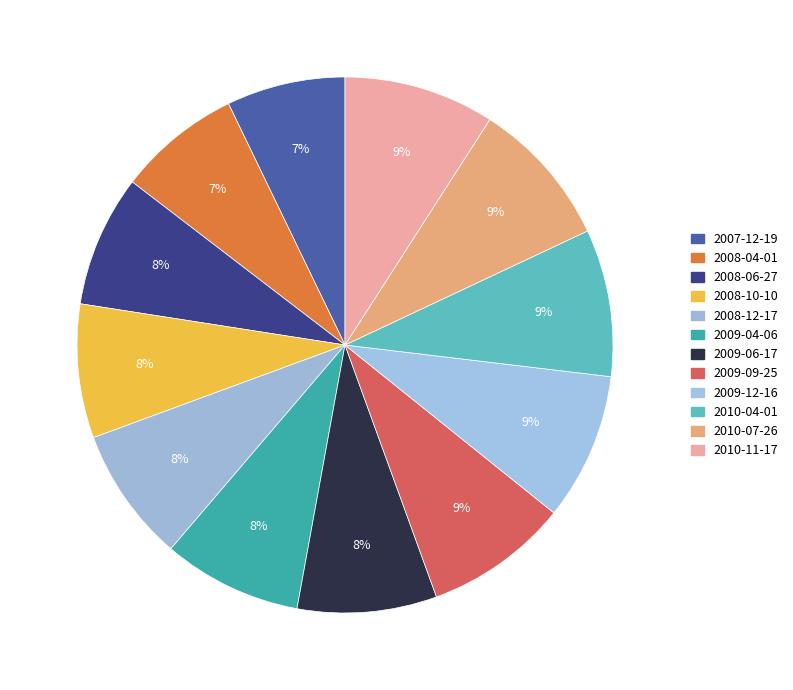

Is it true that 2007-12-19 is 1% of the pie?

False